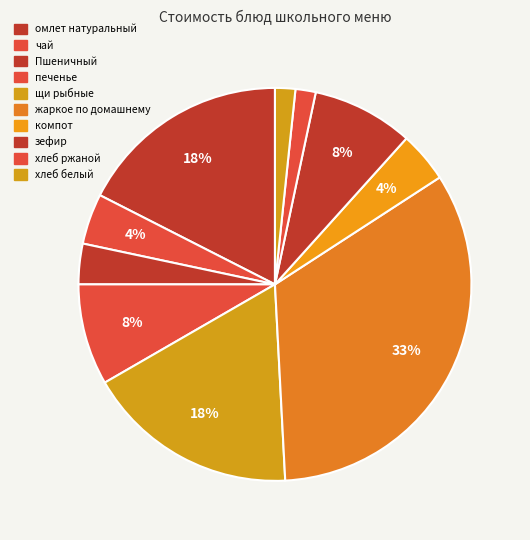

How many segments does this pie chart have?

10